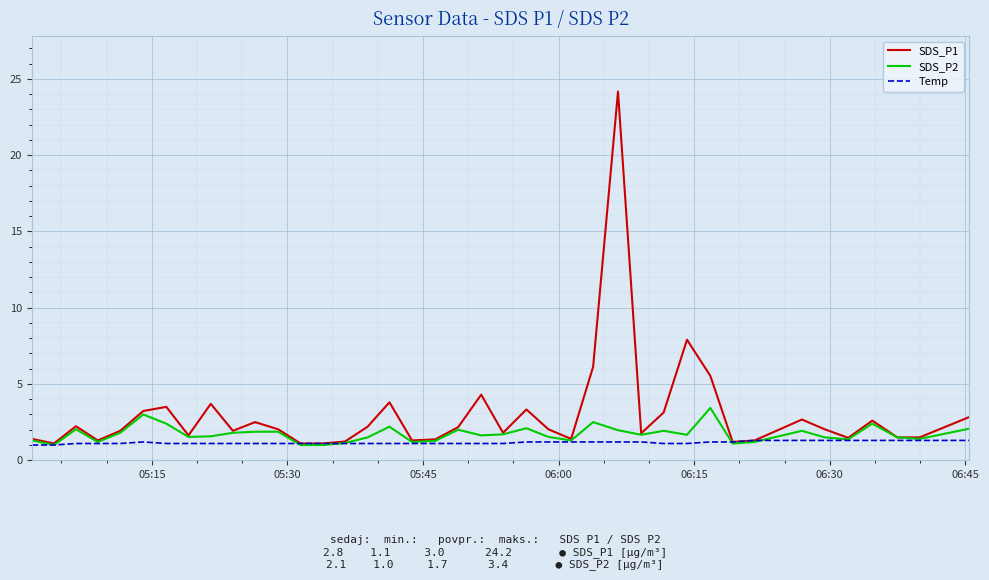

Which series has the widest spread of values?

SDS_P1